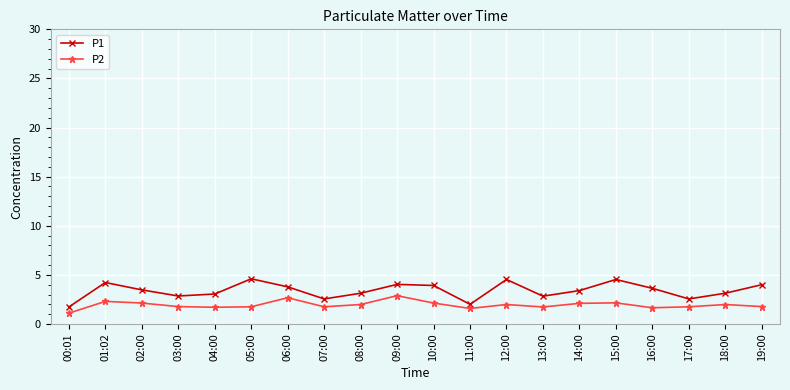

Count the number of categories in the chart.

20